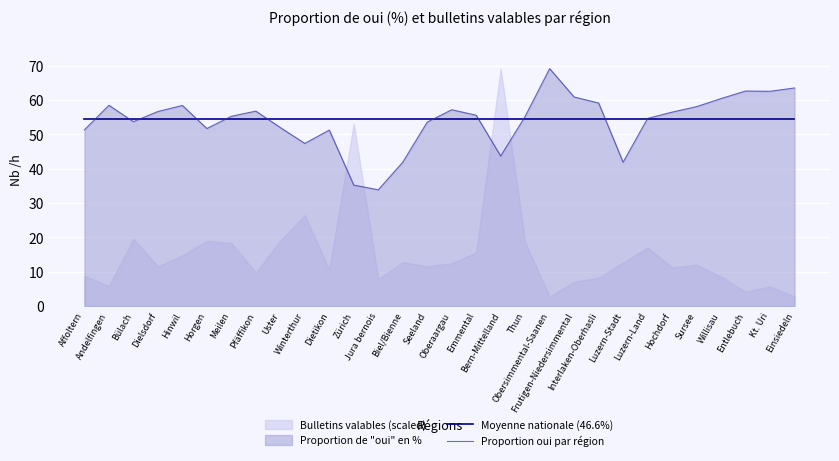

What is the minimum value for Proportion oui par région?

33.9